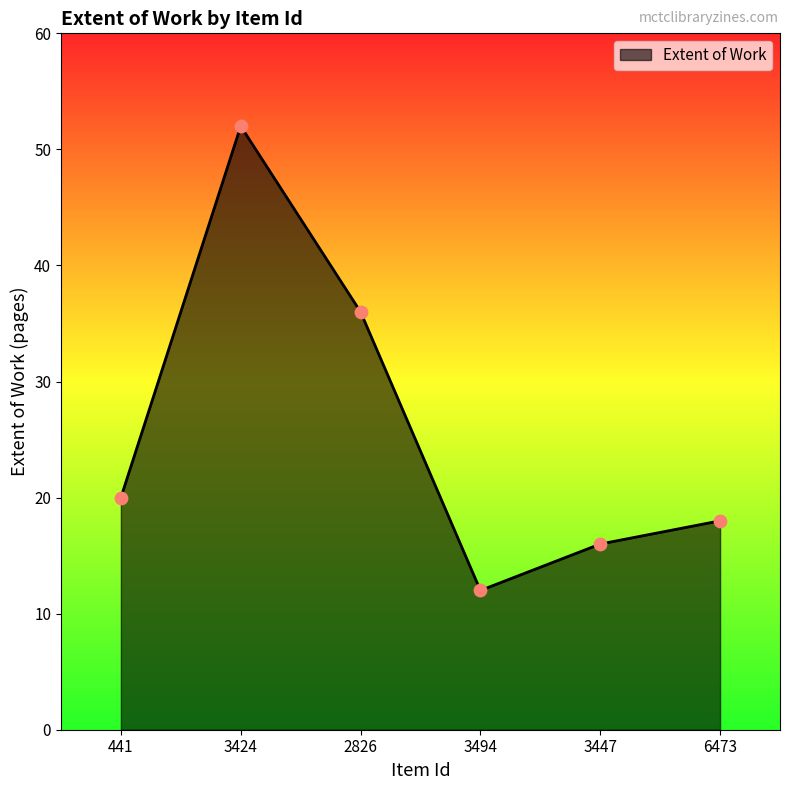

What is the change in value from 3494 to 6473?

+6